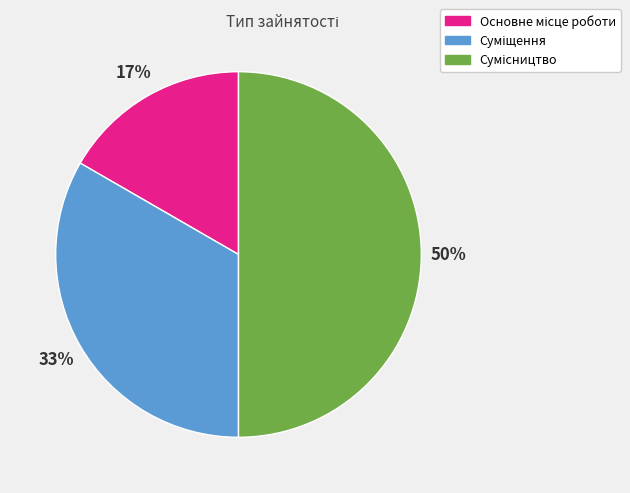

To the nearest percent, what is the difference between the largest and smallest slice percentages?

33%